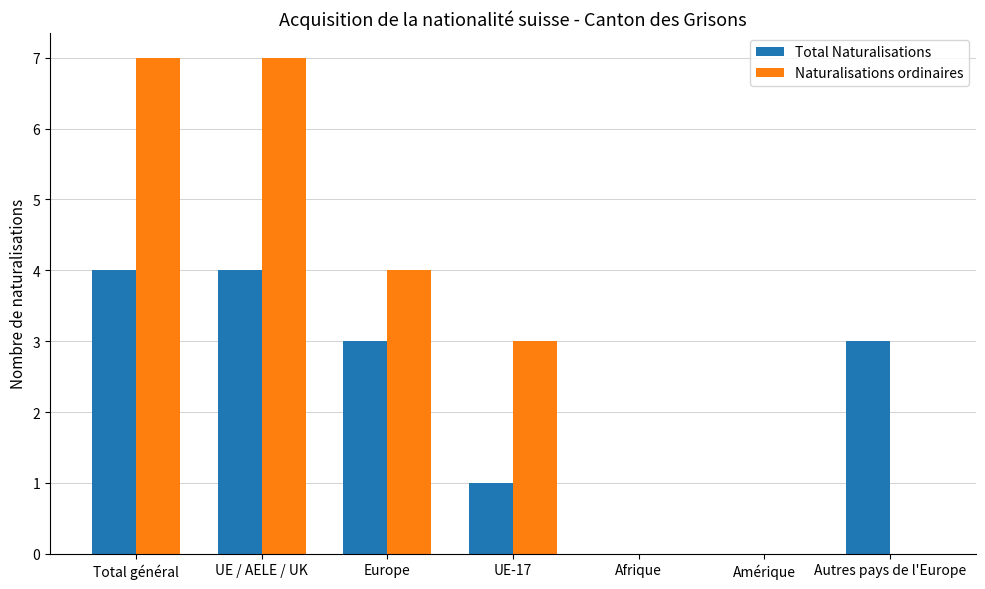

What is the highest value of the Naturalisations ordinaires series?

7